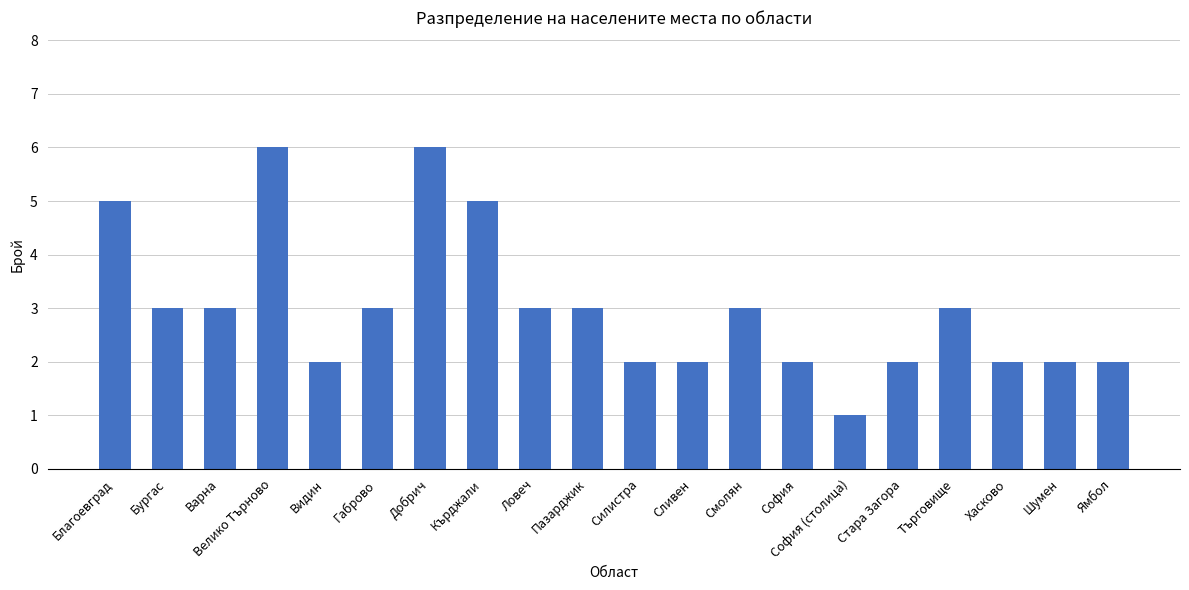

Reading right to left, extract all data points from this chart.

2	2	2	3	2	1	2	3	2	2	3	3	5	6	3	2	6	3	3	5